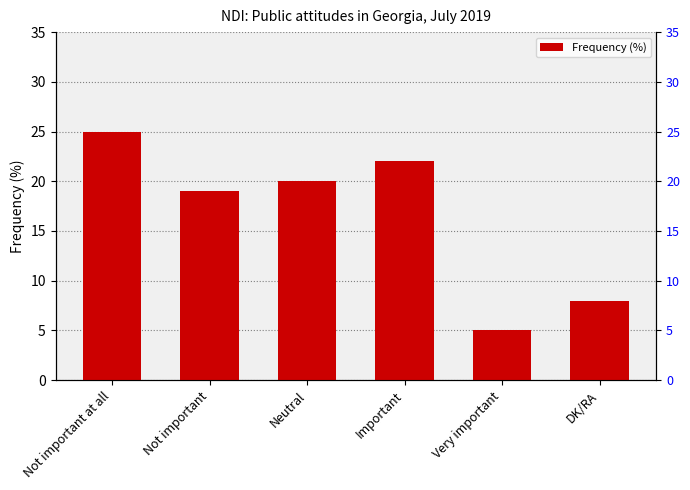

What position from the right is Neutral?

4